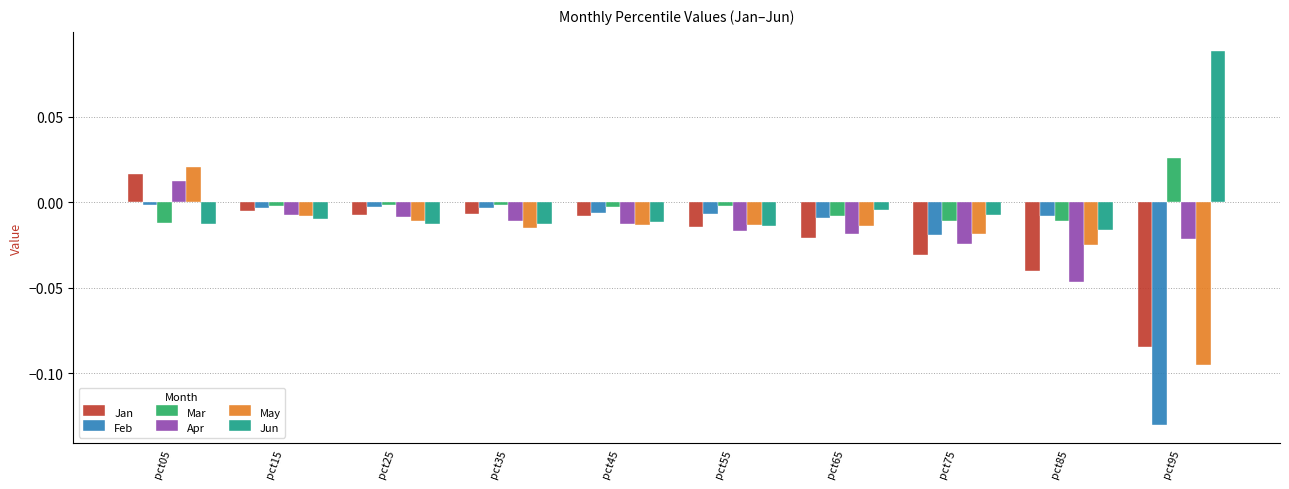

True or false: May has a value of -0.0 at pct15.

True